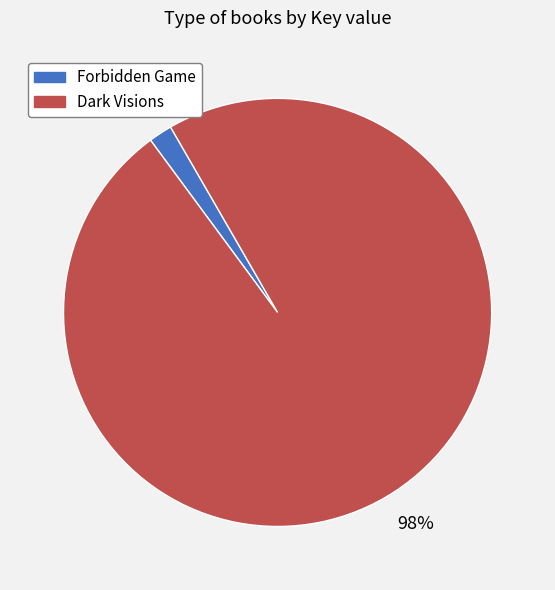

Do Dark Visions and Forbidden Game together represent more than half of the pie?

Yes